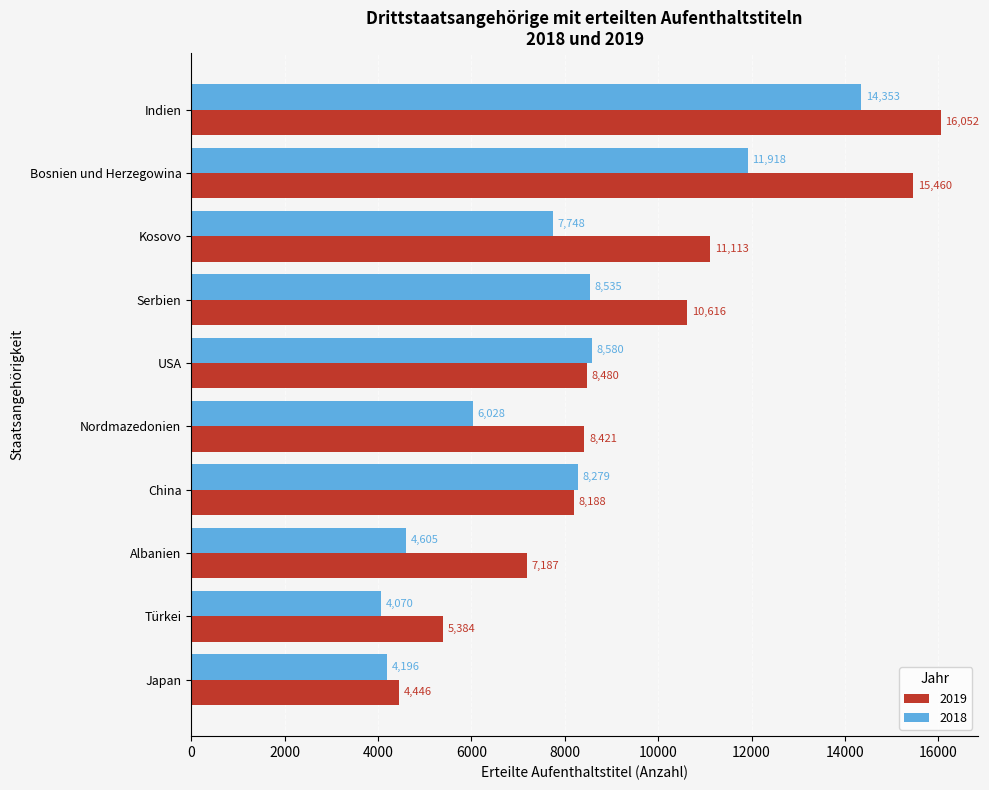

Is it true that 2018 equals 3495 at China?

False